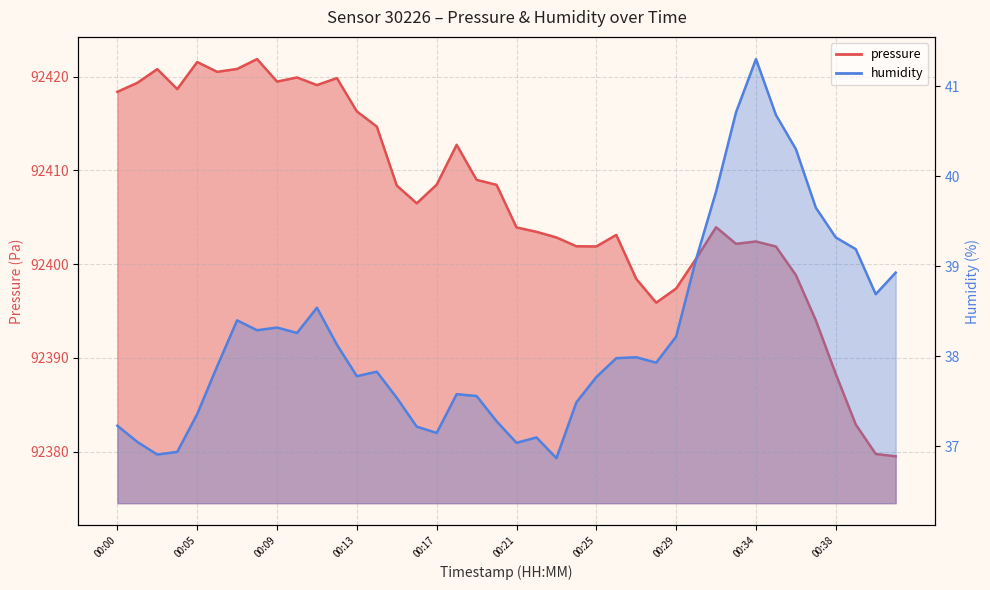

Which series has the largest total across all categories?

pressure